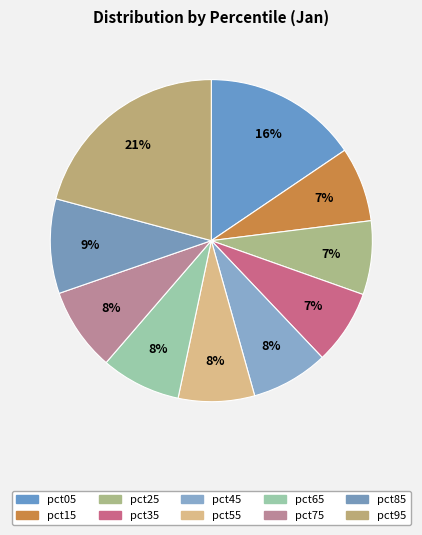

To the nearest percent, what is the combined percentage of pct25 and pct65?

15%